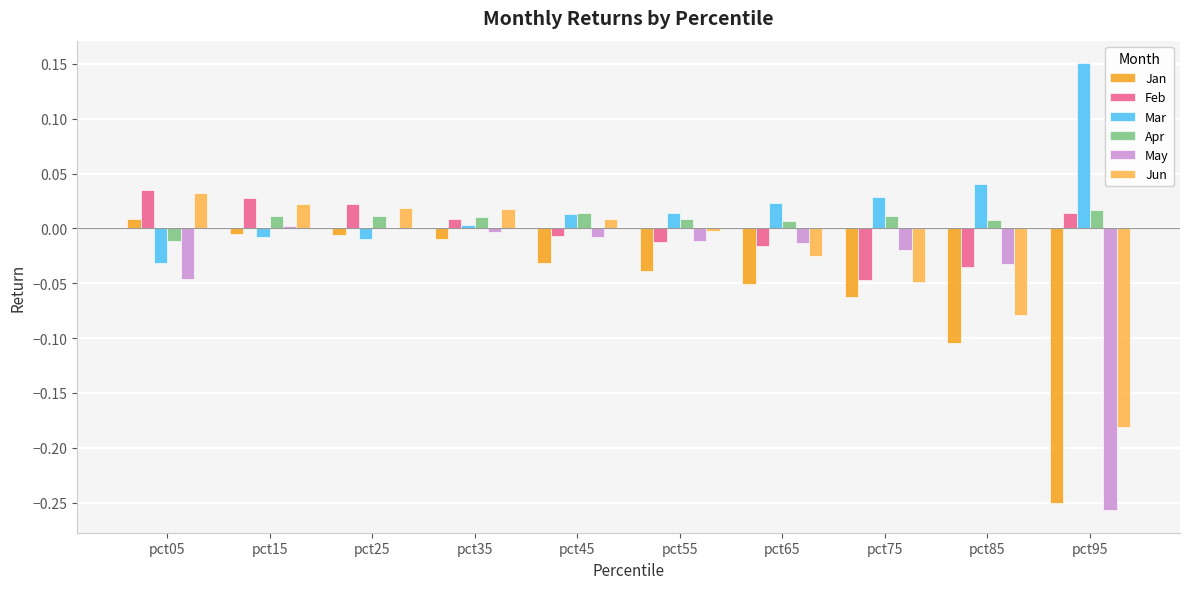

The May series shows -0.0 at pct35. True or false?

True